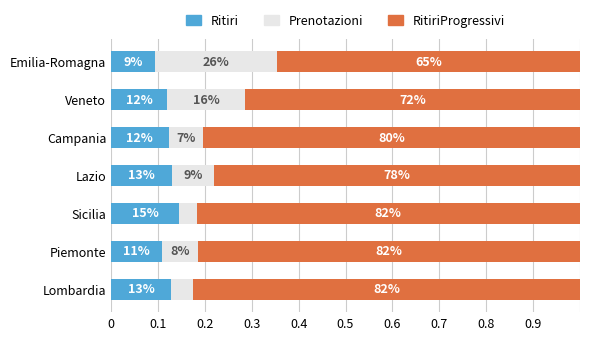

Which series has the widest spread of values?

Prenotazioni